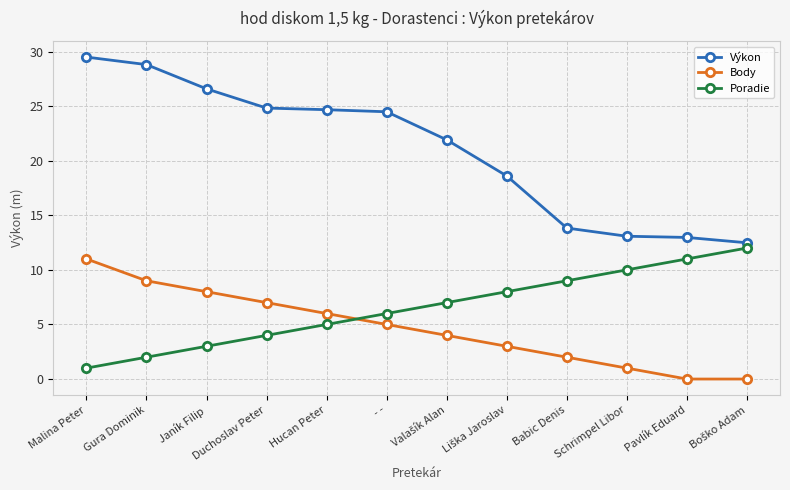

True or false: Poradie has more than 0 interior local peaks.

False